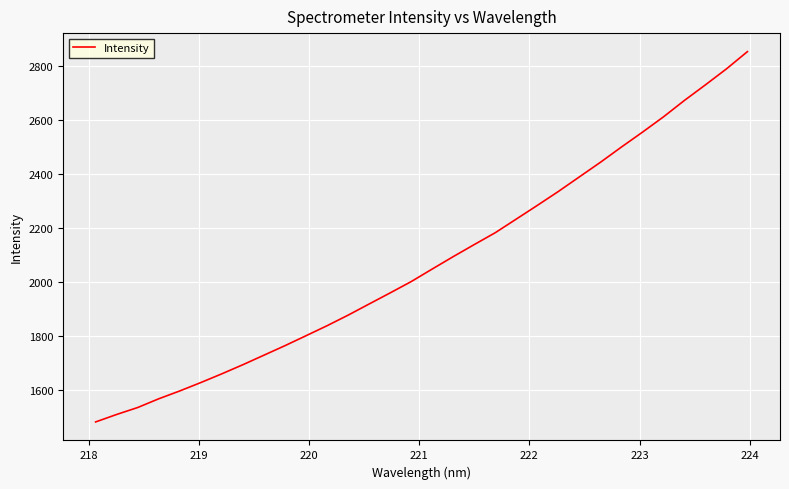

What is the smallest value displayed?

1482.7